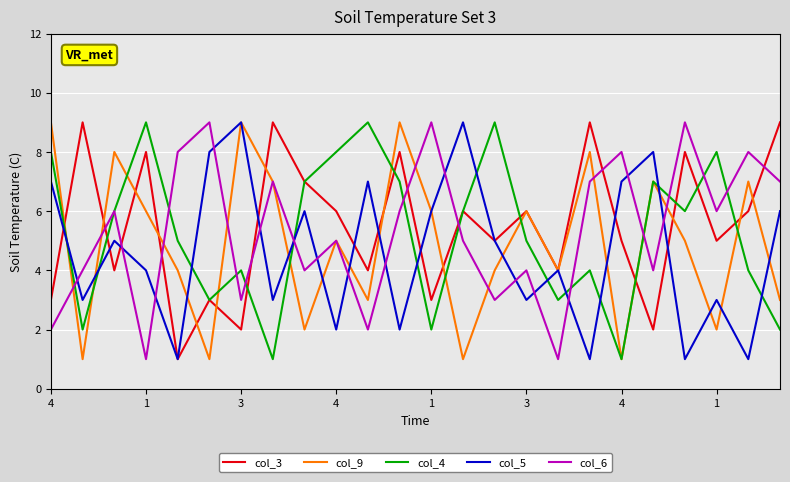

Which series ends up on top after the final intersection of col_6 and col_3?

col_3